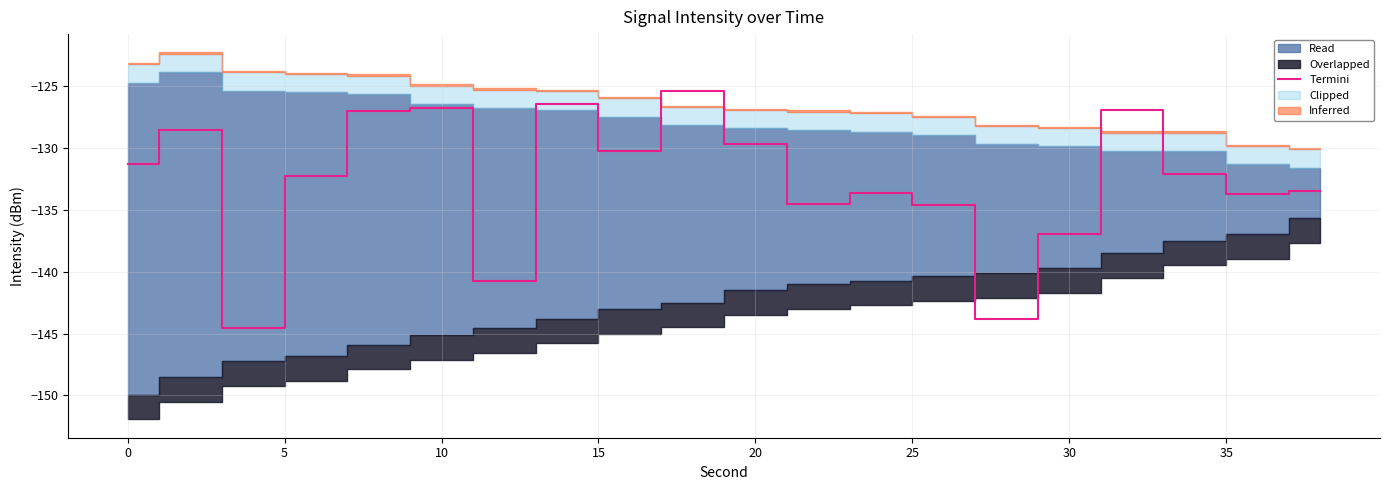

How many lines are shown in the chart?

1